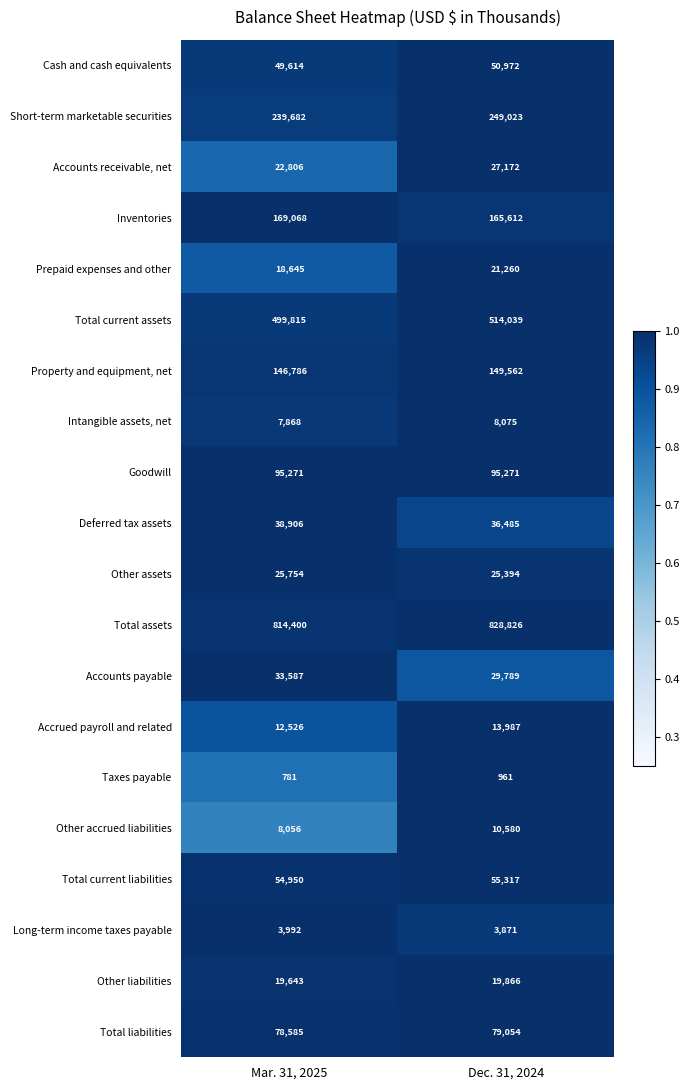

Between Mar. 31, 2025 and Dec. 31, 2024, which series saw the biggest shift?

Total assets